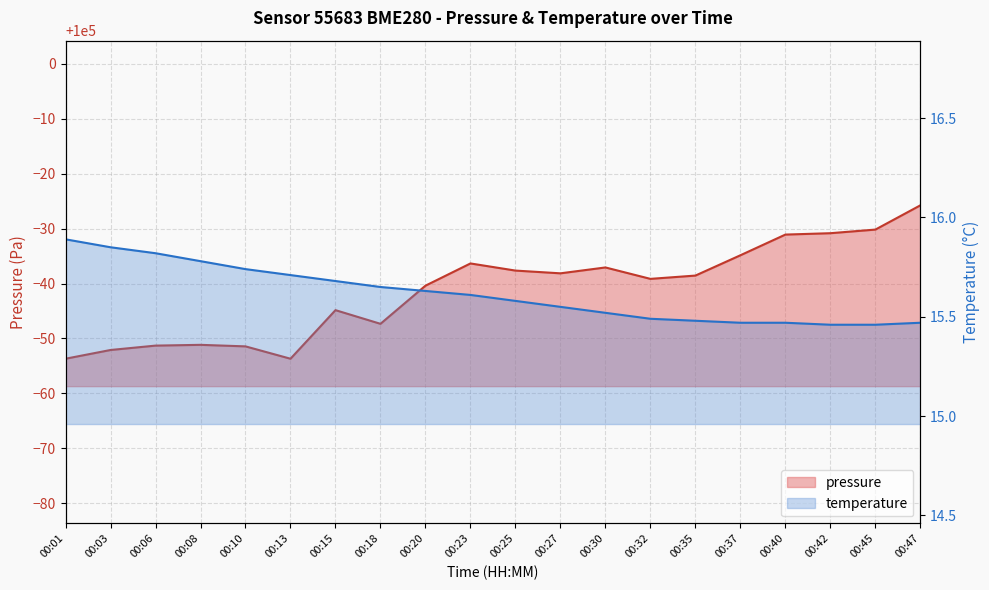

At 00:10, list the series in order from smallest to largest.

temperature, pressure